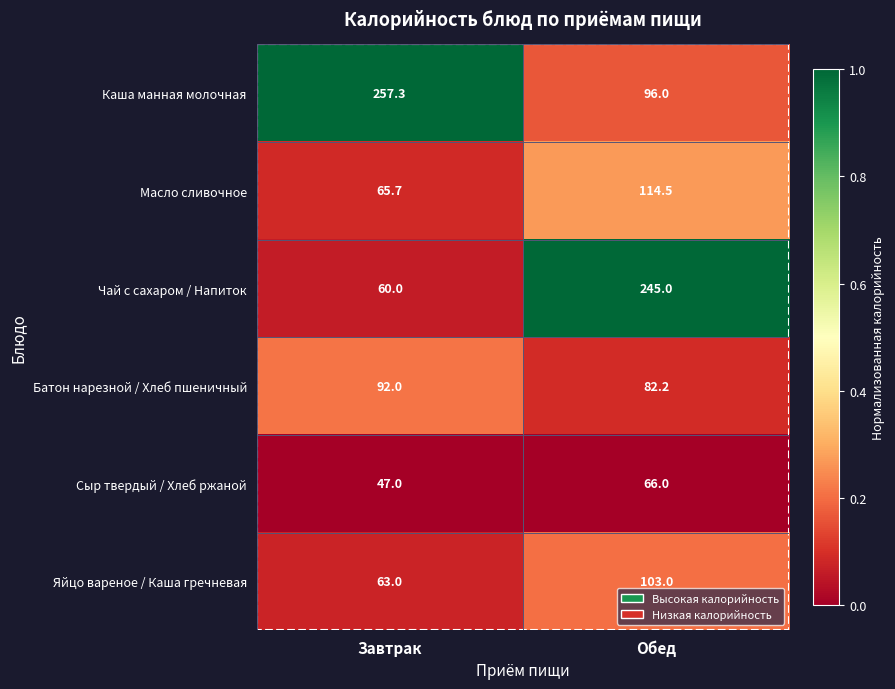

At which category does the chart reach its minimum across all series?

Завтрак